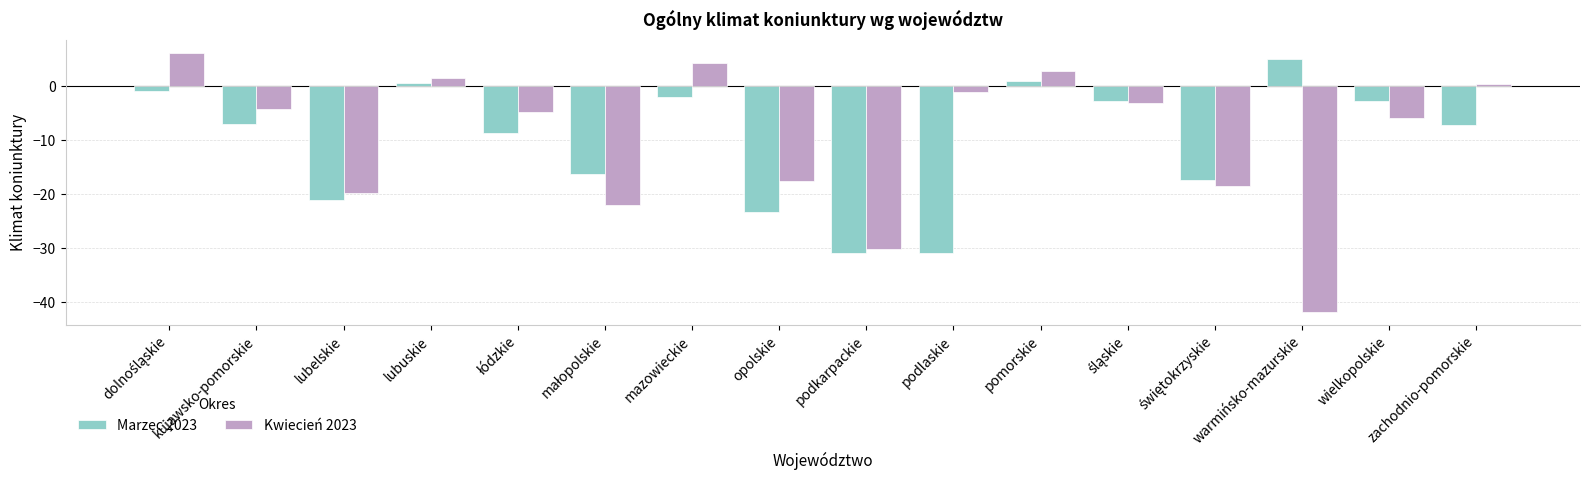

What is the smallest value displayed?

-41.9